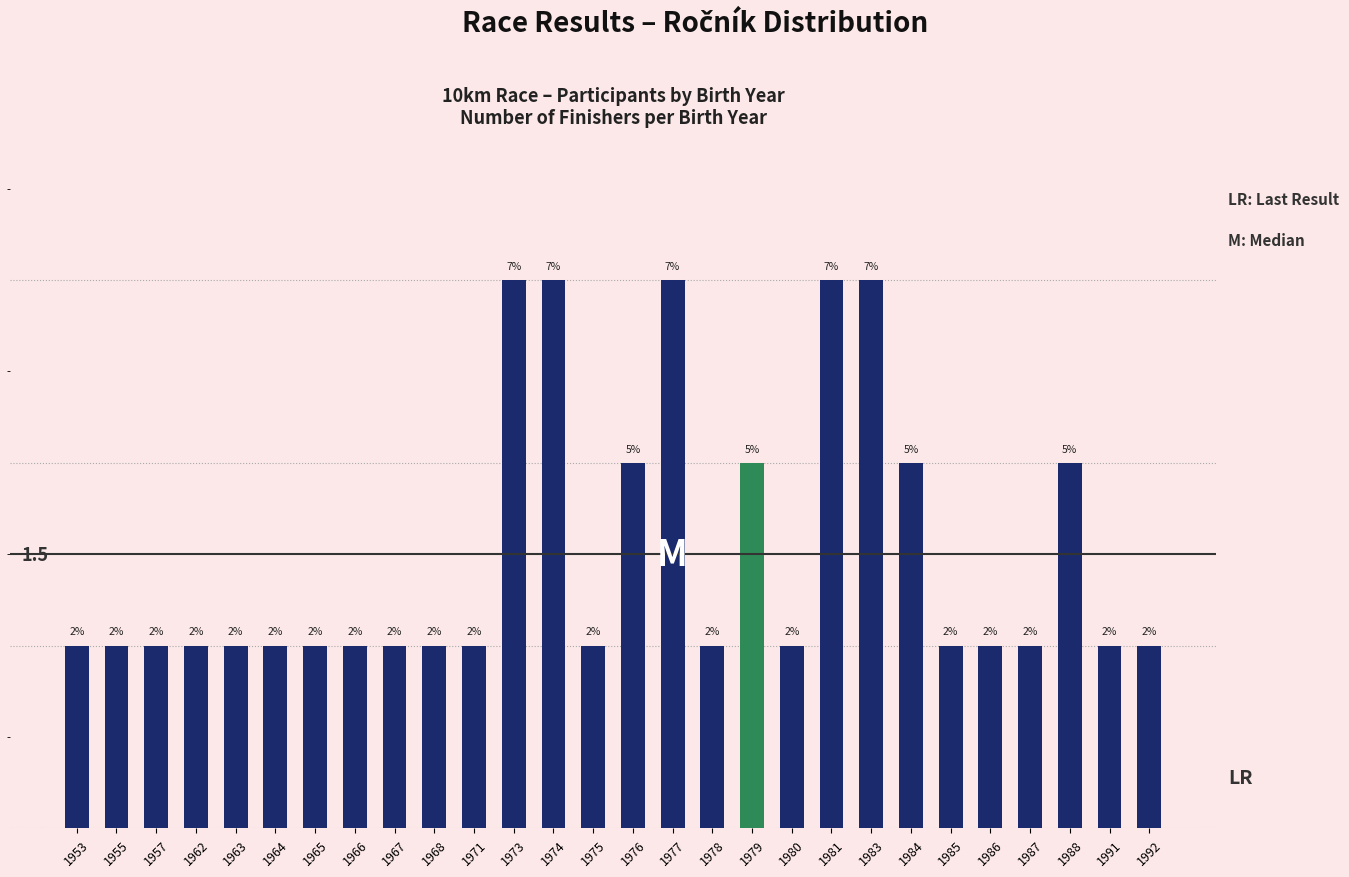

Are the bars horizontal?

No